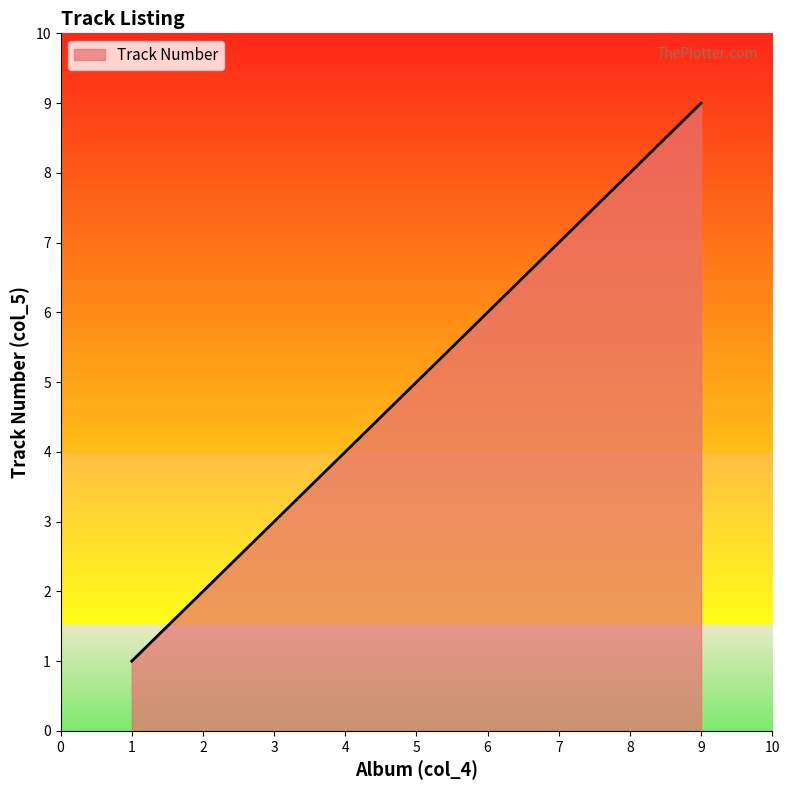

Does the chart have visible grid lines?

No